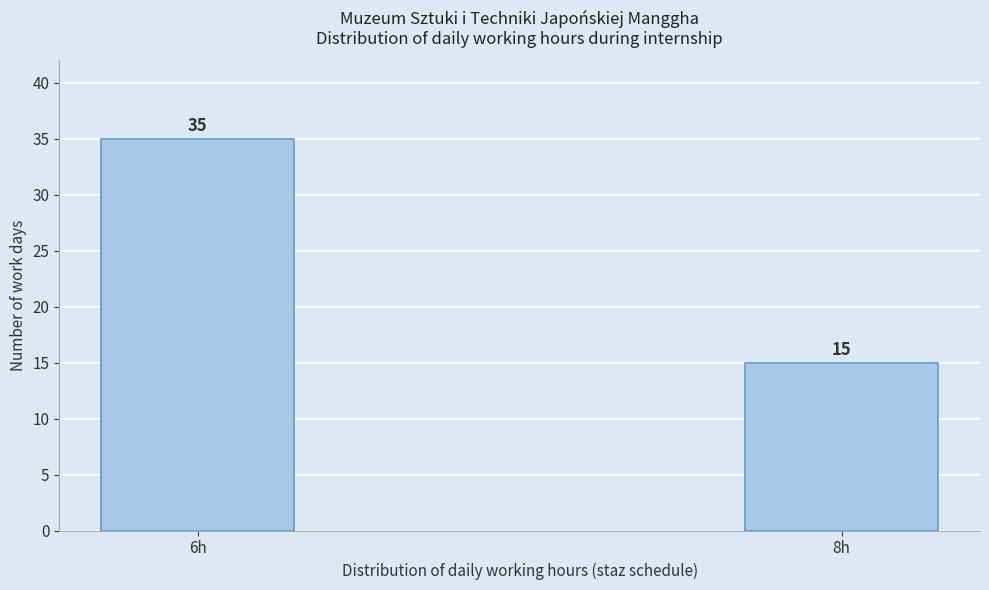

Reading left to right, transcribe all the data shown in this chart.

6h=35	8h=15